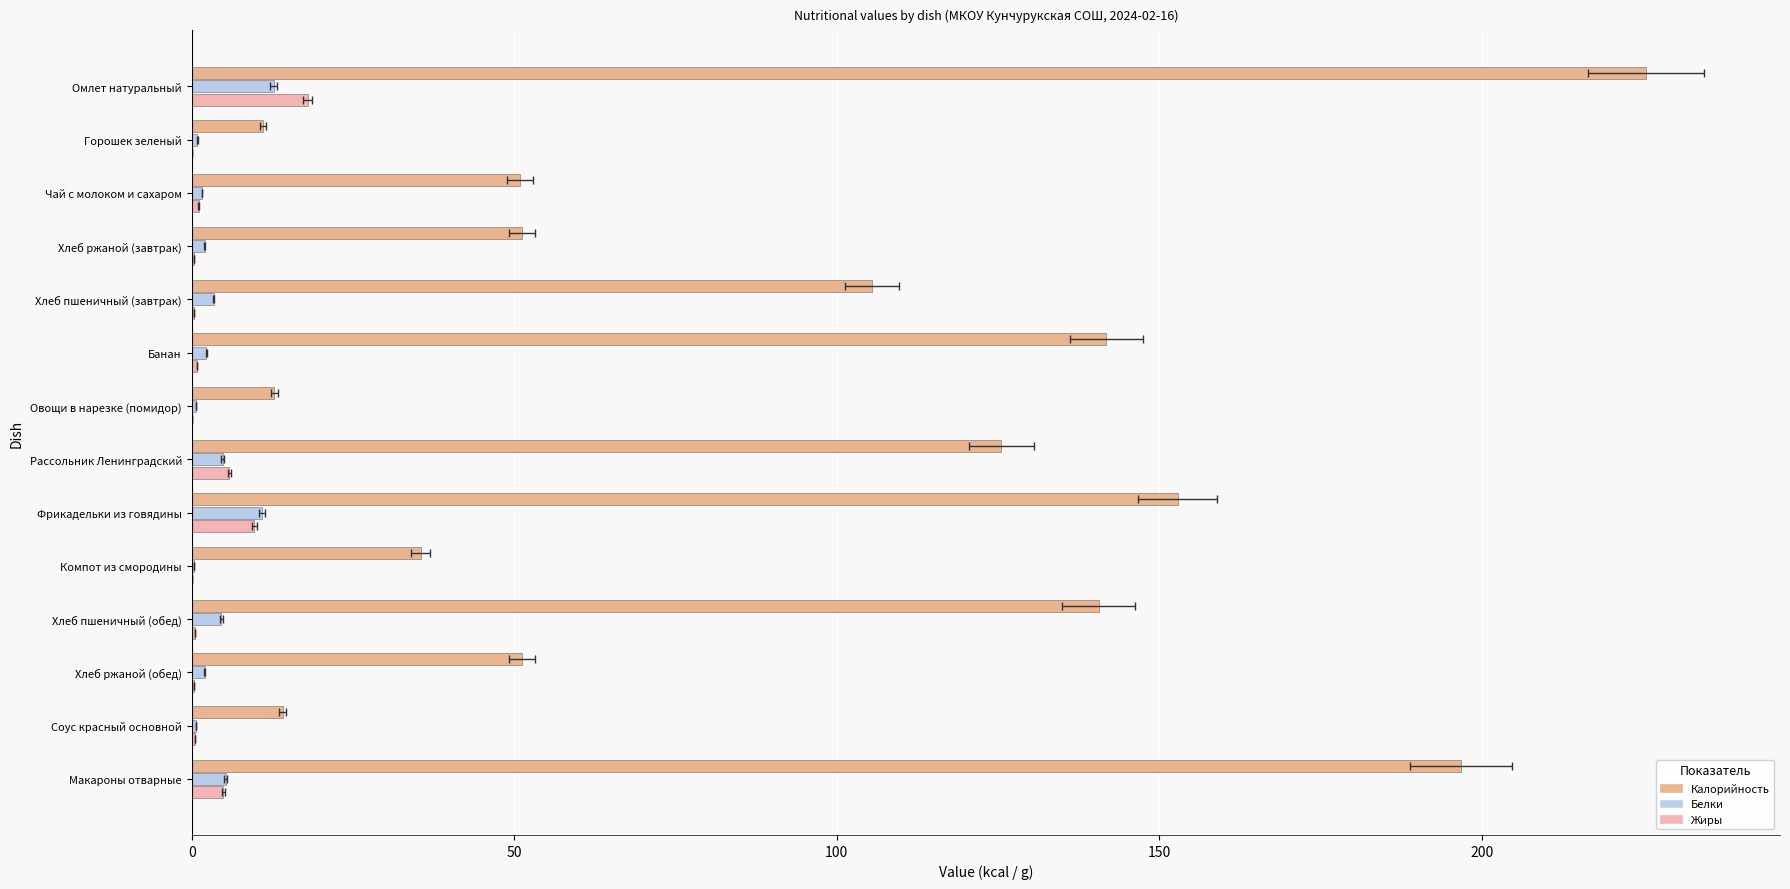

What is the difference between the second highest and minimum values in the Белки series?

10.6